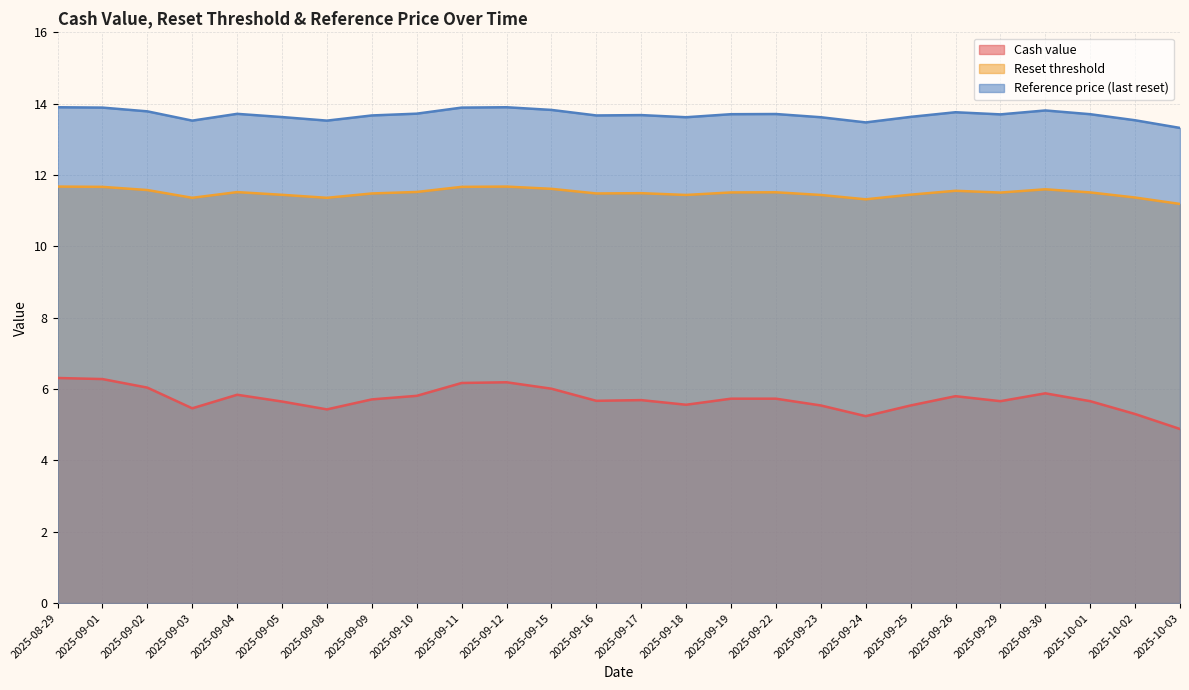

The Reset threshold series shows 7.2 at 2025-09-30. True or false?

False